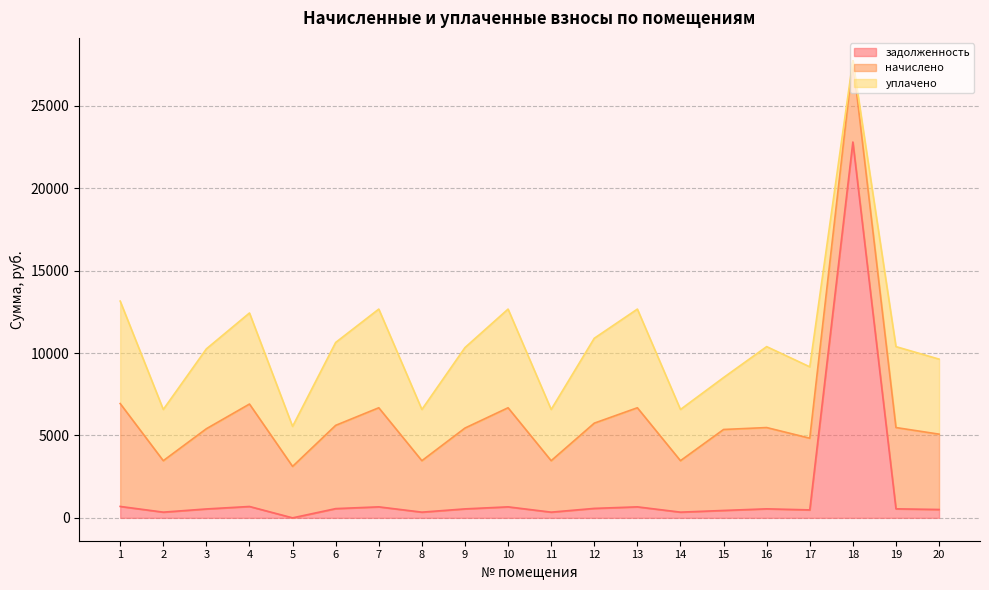

What is the value of the задолженность point at the 19th from the left?

547.9